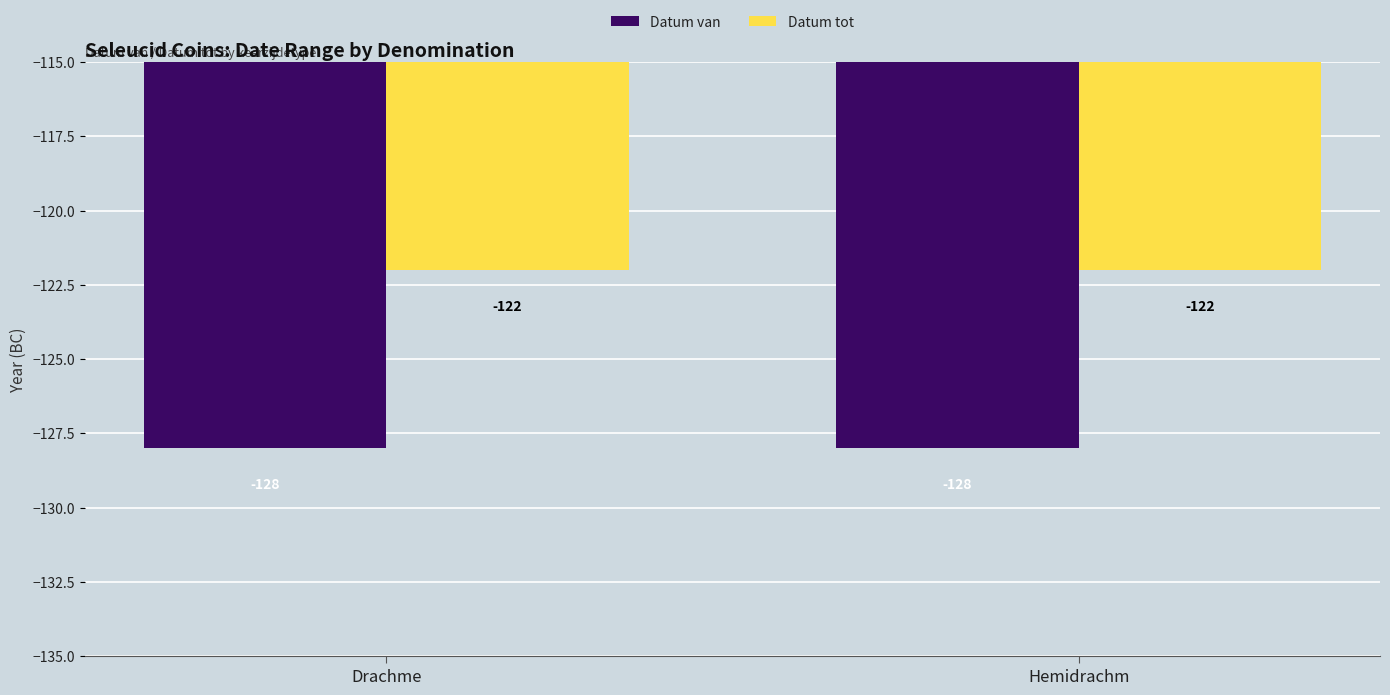

The Datum van series shows -128 at Drachme. True or false?

True